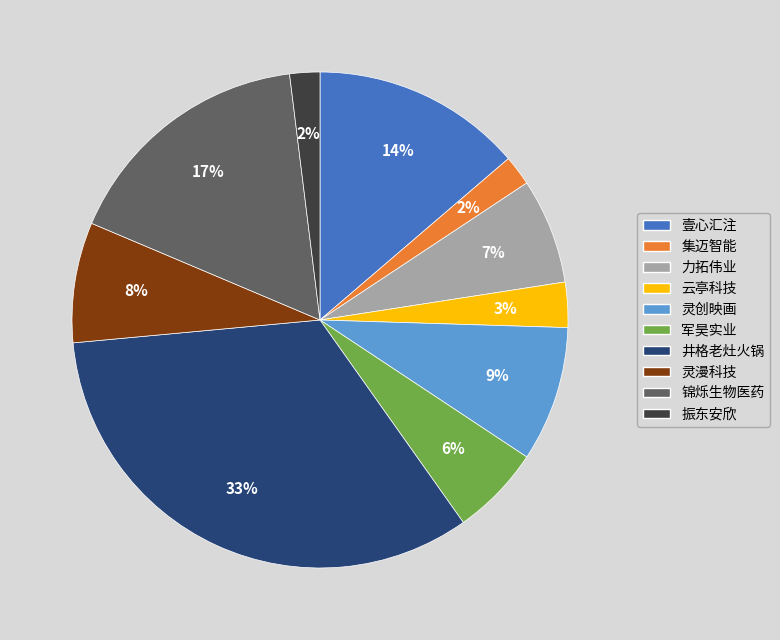

To the nearest percent, what percentage of the pie is 力拓伟业?

7%